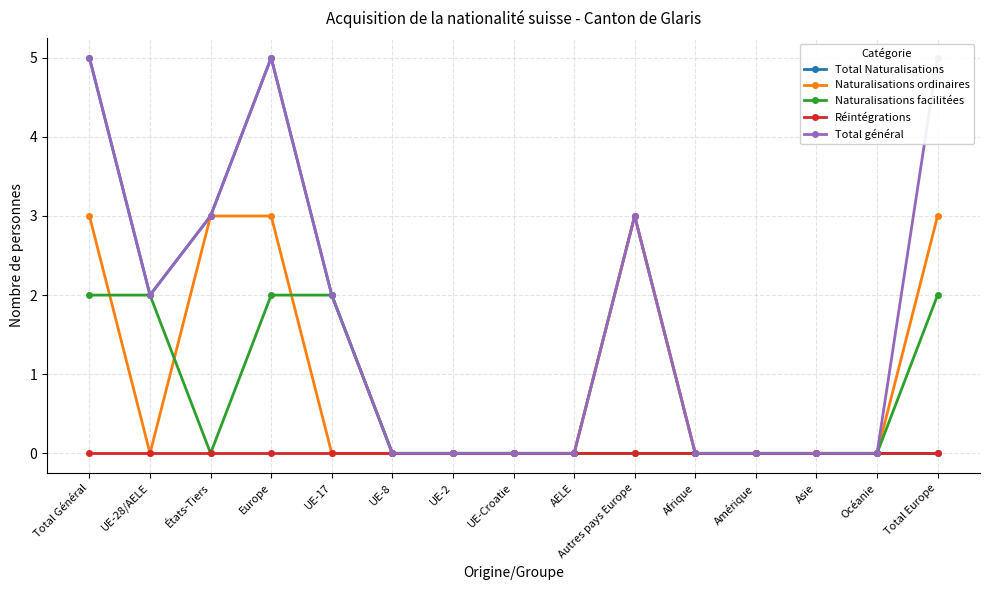

True or false: Naturalisations facilitées and Réintégrations cross at least once.

False